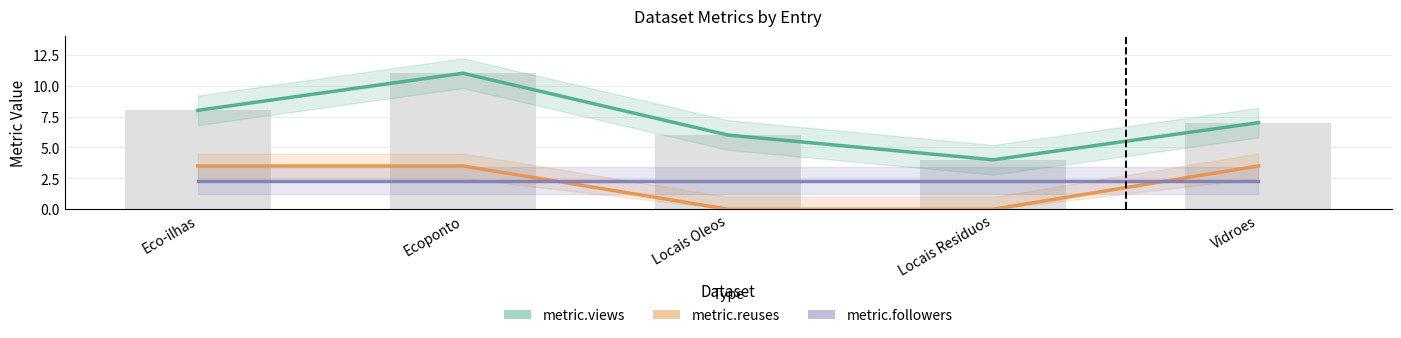

What is the difference between the second highest and second lowest values in the metric.reuses series?

3.5